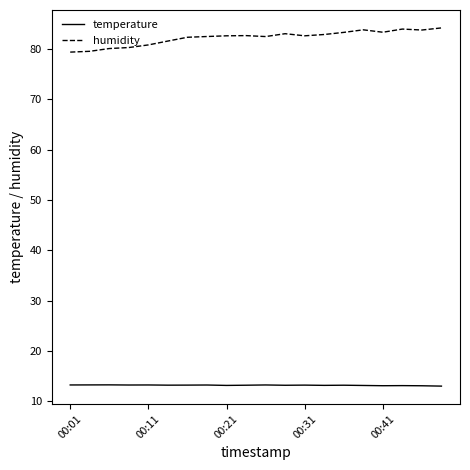

Which series has the widest spread of values?

humidity